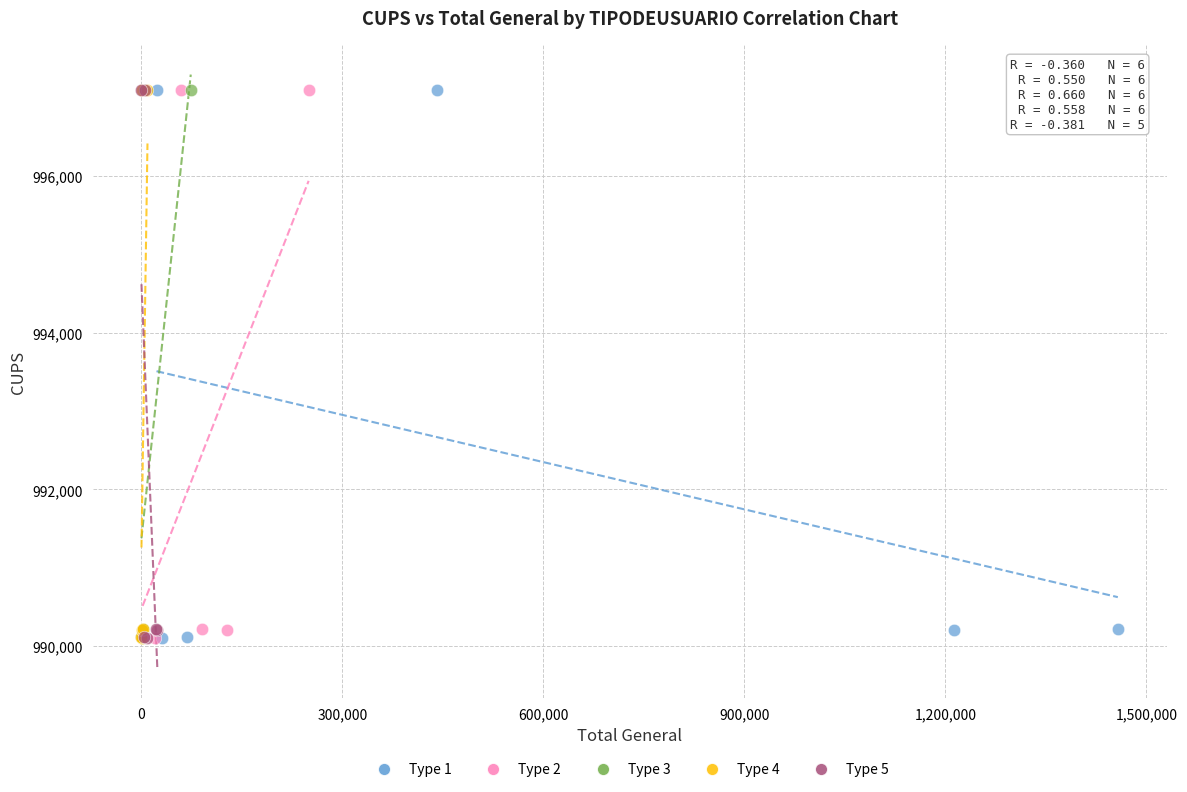

What are all the series names shown in the legend?

Type 1, Type 2, Type 3, Type 4, Type 5